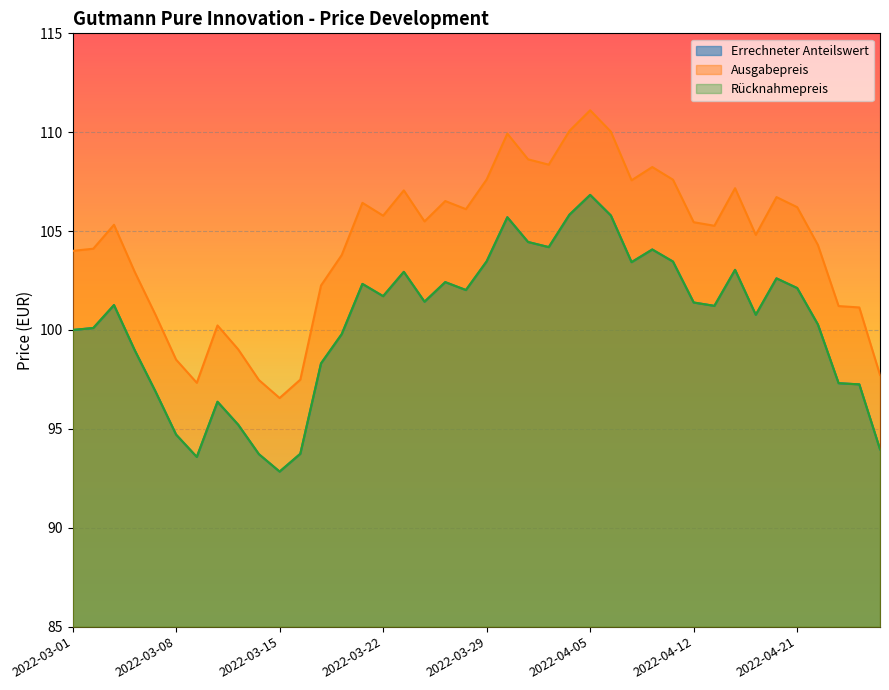

What is the difference between the Ausgabepreis values at 2022-04-01 and 2022-04-05?

2.8